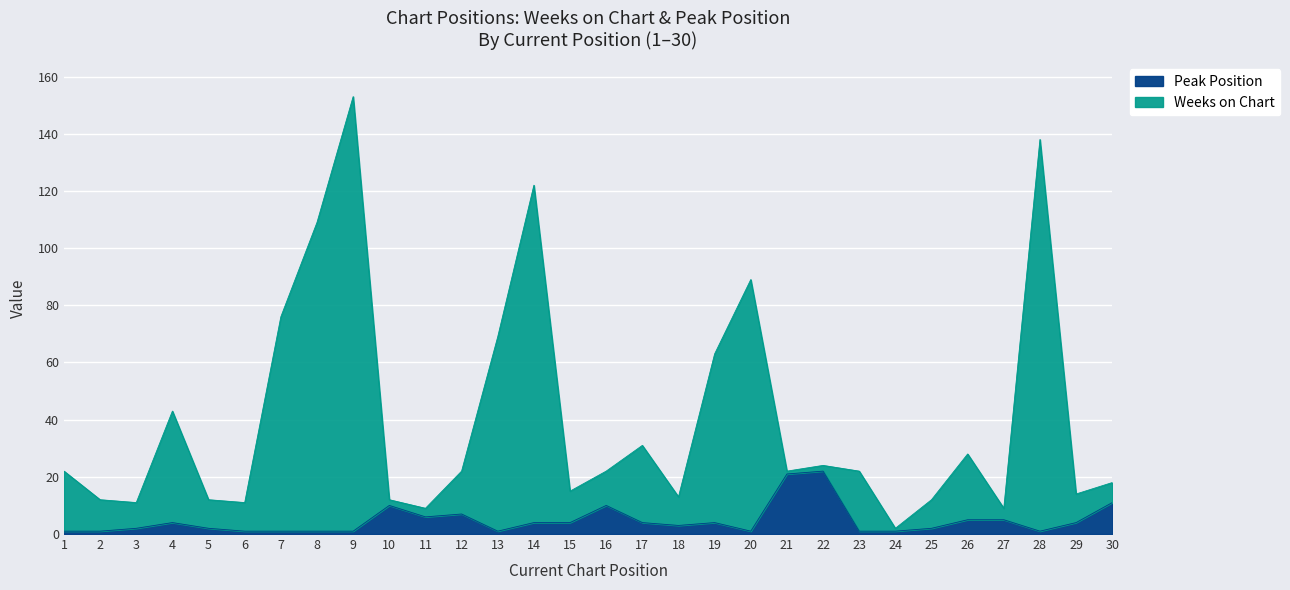

What is the value of the Weeks on Chart point at the 14th from the left?

122